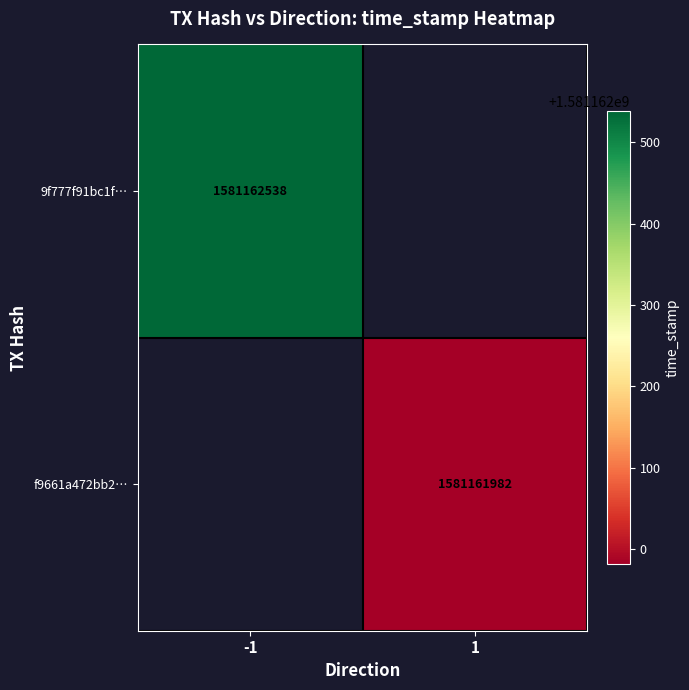

How many categories are shown in the chart?

2